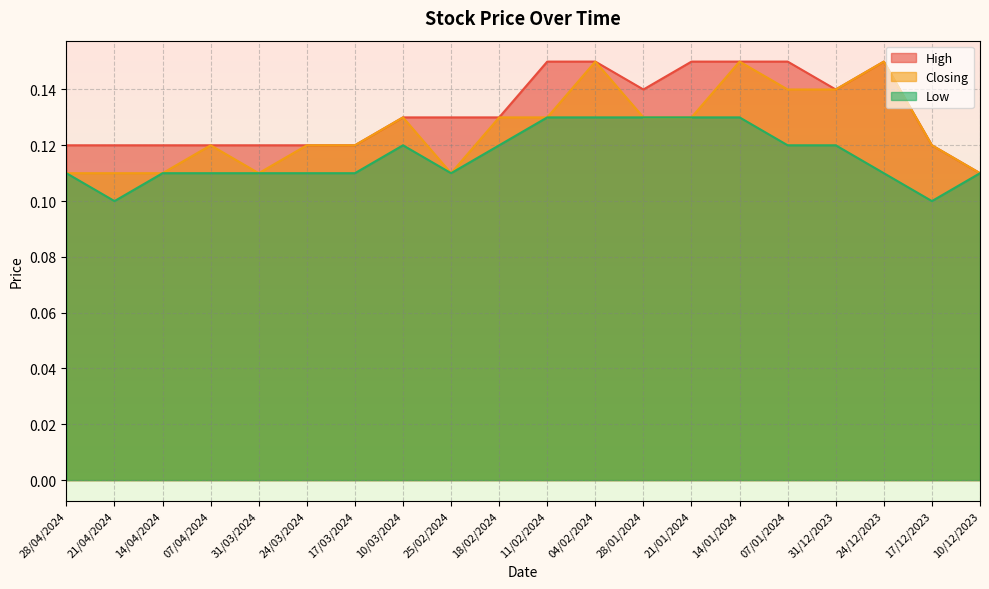

What is the value of the Low point at the 7th from the left?

0.1